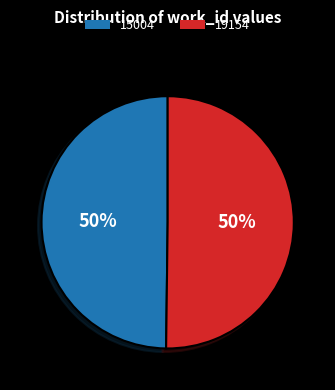

Is the sum of 15004 and 19154 greater than half?

Yes